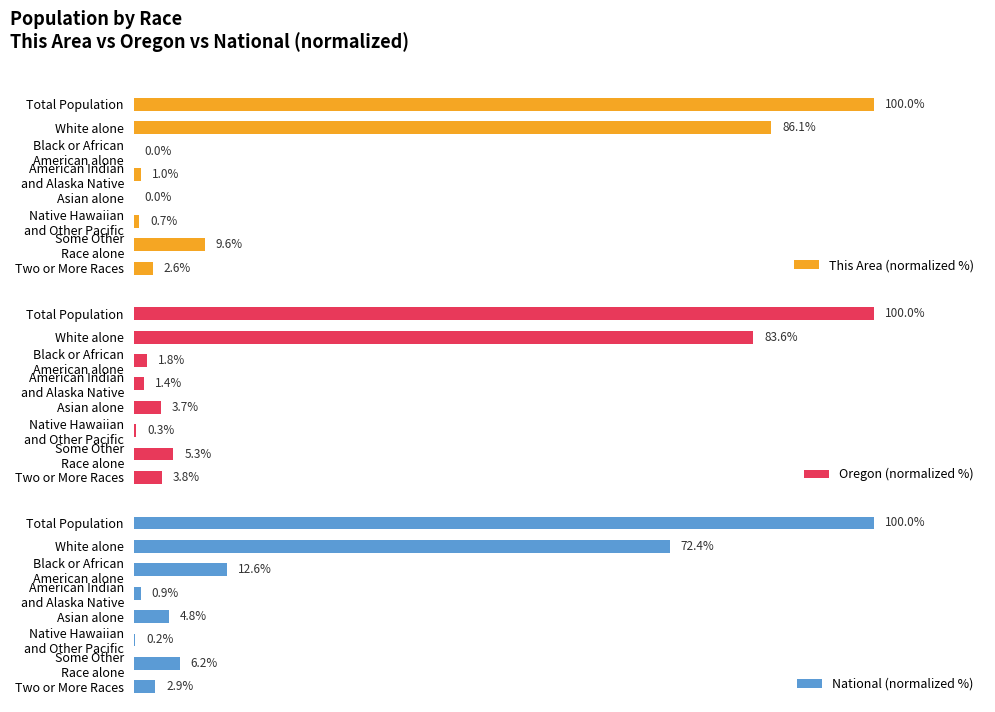

At which label does Oregon (normalized %) reach its minimum?

Native Hawaiian
and Other Pacific